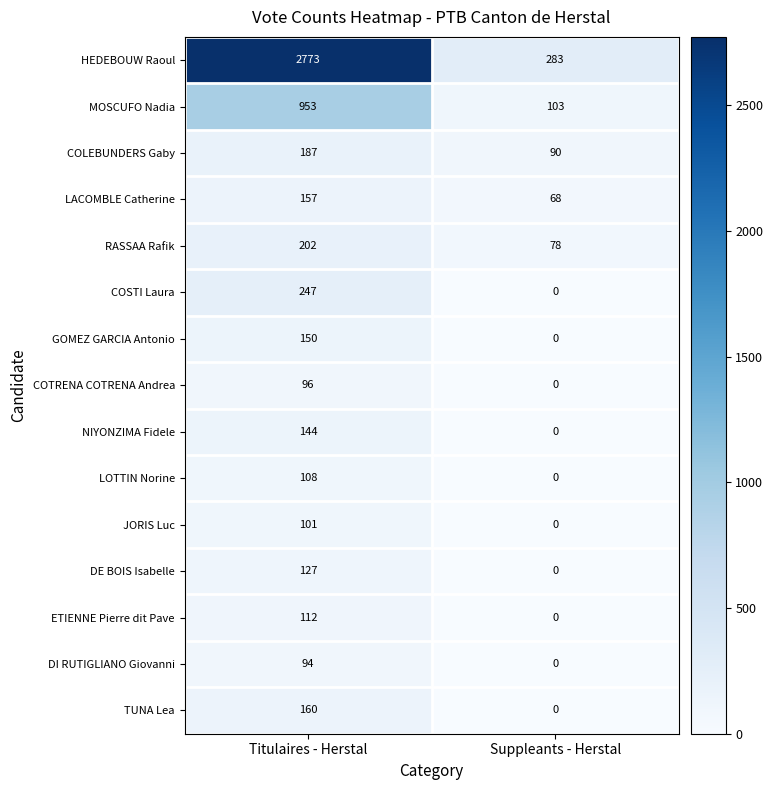

Which series has the largest range (max minus min)?

HEDEBOUW Raoul